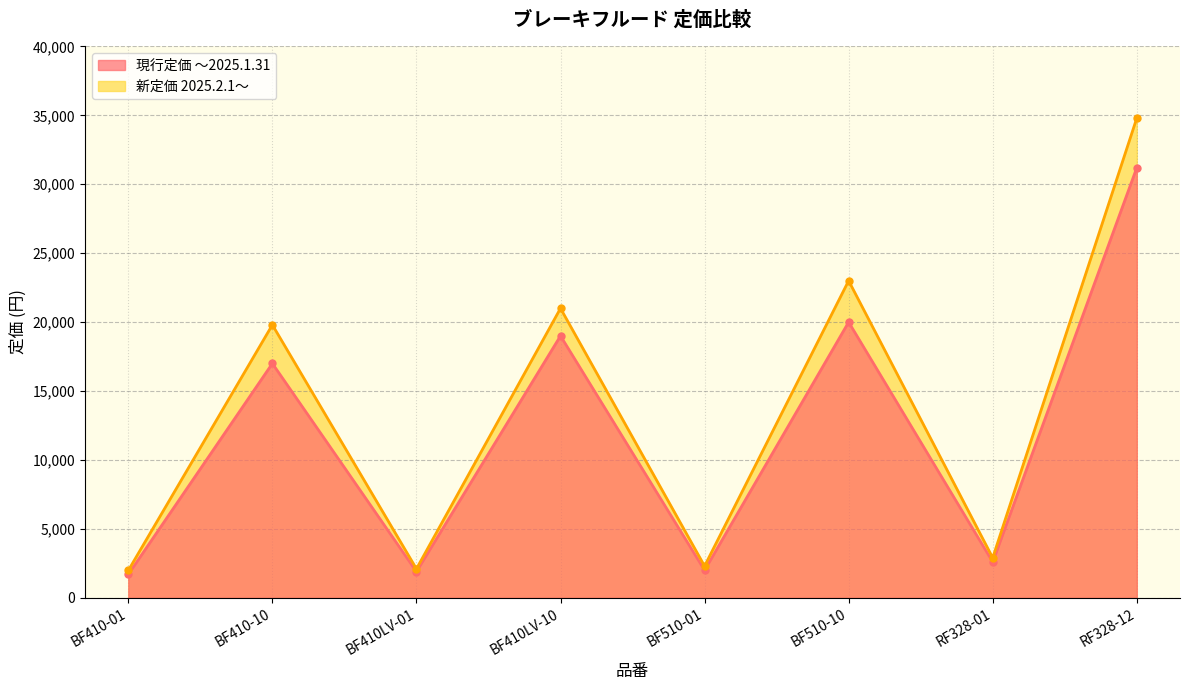

Reading right to left, what are all the values shown in this chart?

現行定価 ～2025.1.31: 31200	2600	20000	2000	19000	1900	17000	1700
新定価 2025.2.1～: 34800	2900	23000	2300	21000	2100	19800	1980